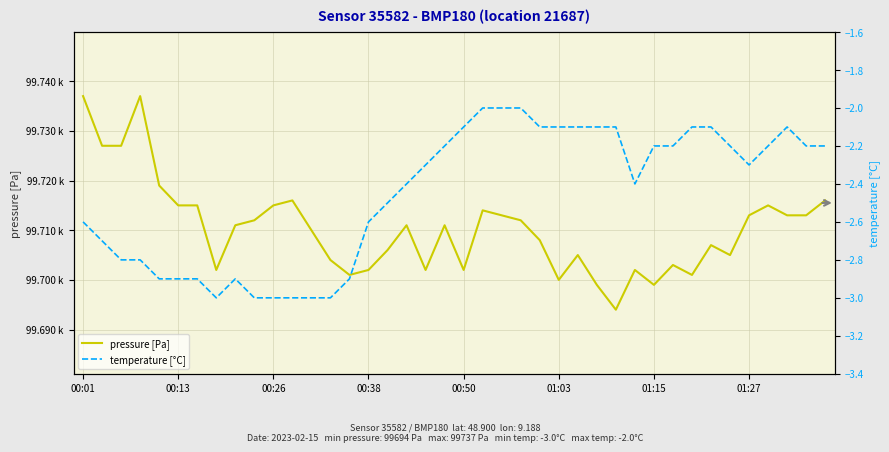

List the series in order of their peak value, lowest first.

temperature [°C], pressure [Pa]